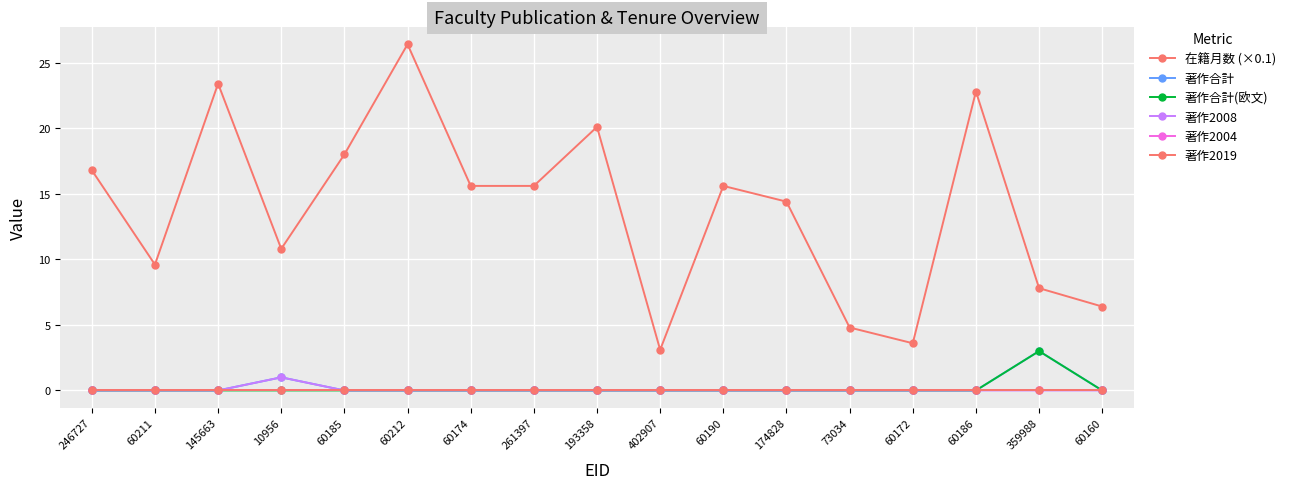

True or false: 著作合計 and 在籍月数 (×0.1) intersect in this chart.

False